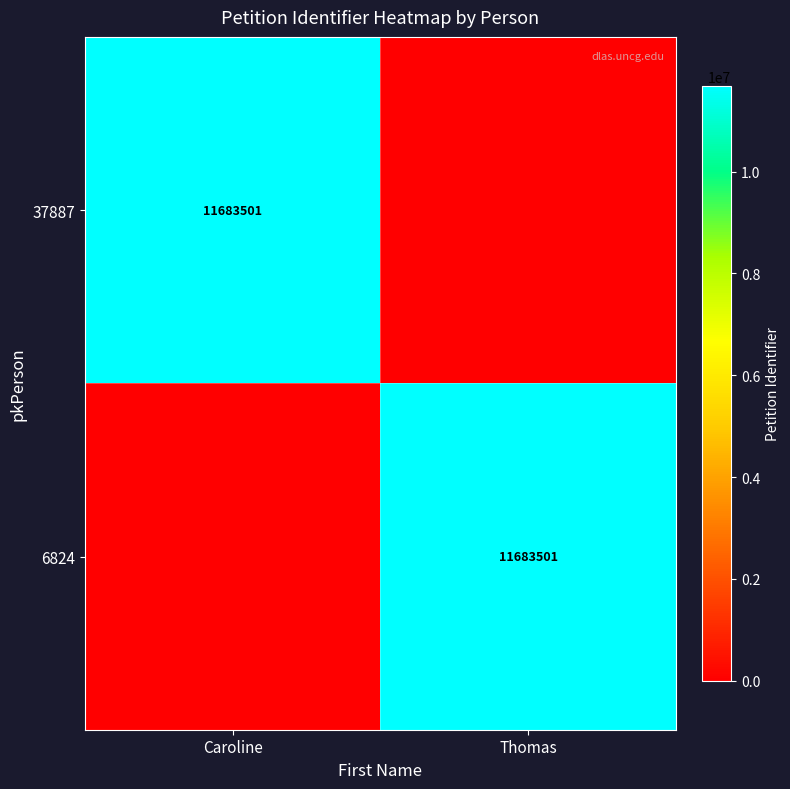

True or false: 6824 has a value of 11683501 at Thomas.

True